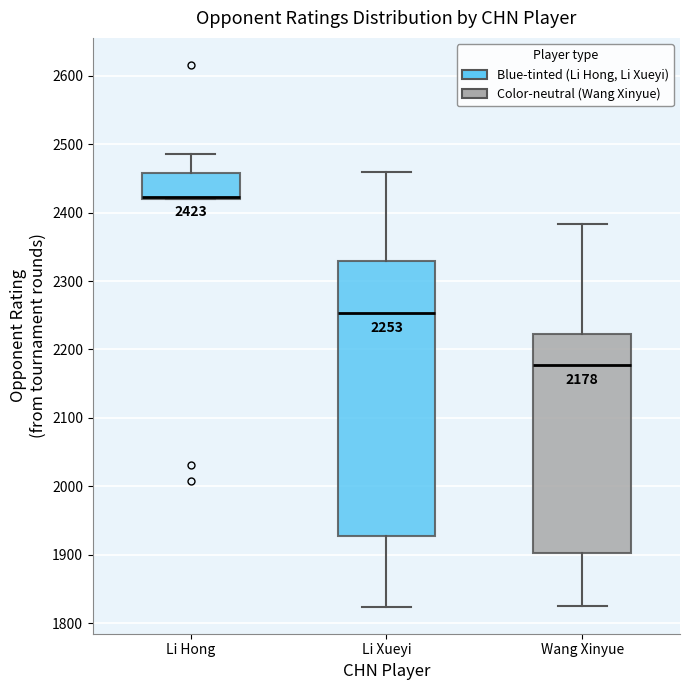

Which box is the tallest, from its lower edge to its upper edge?

Li Xueyi